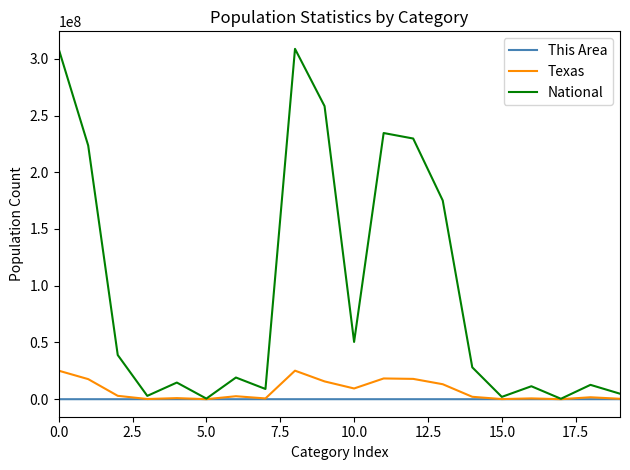

Which series has the largest total across all categories?

National